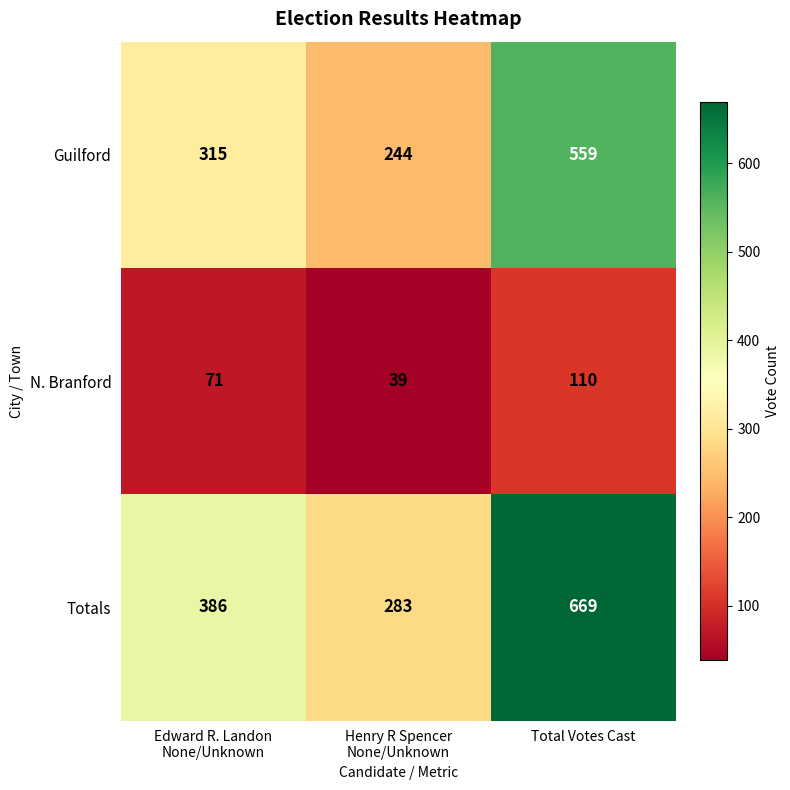

Rank the series by their maximum value, from lowest to highest.

N. Branford, Guilford, Totals